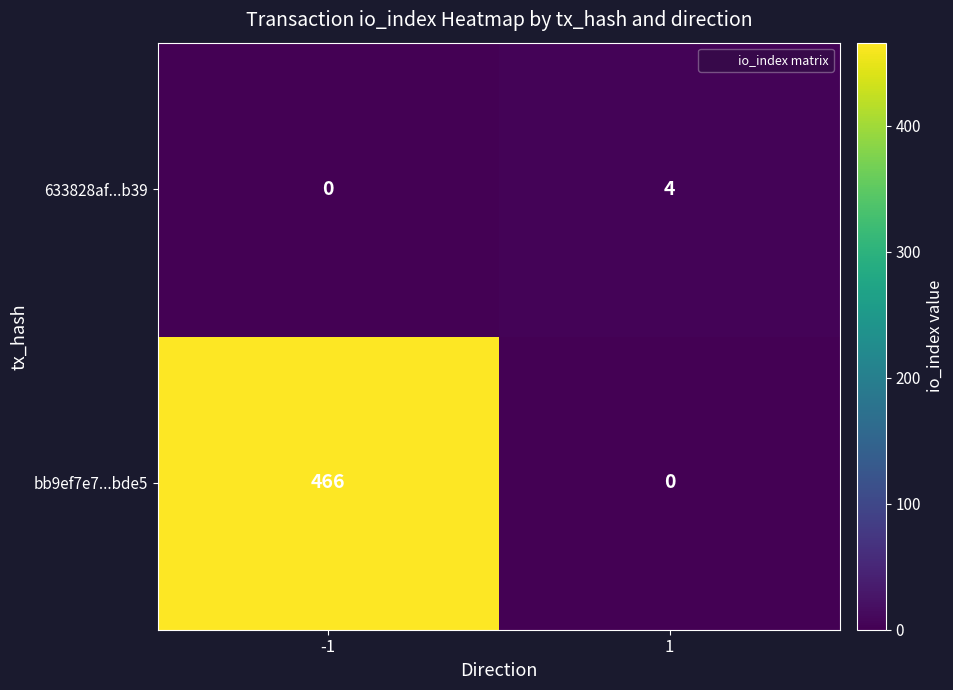

What is the highest value of the 633828af...b39 series?

4